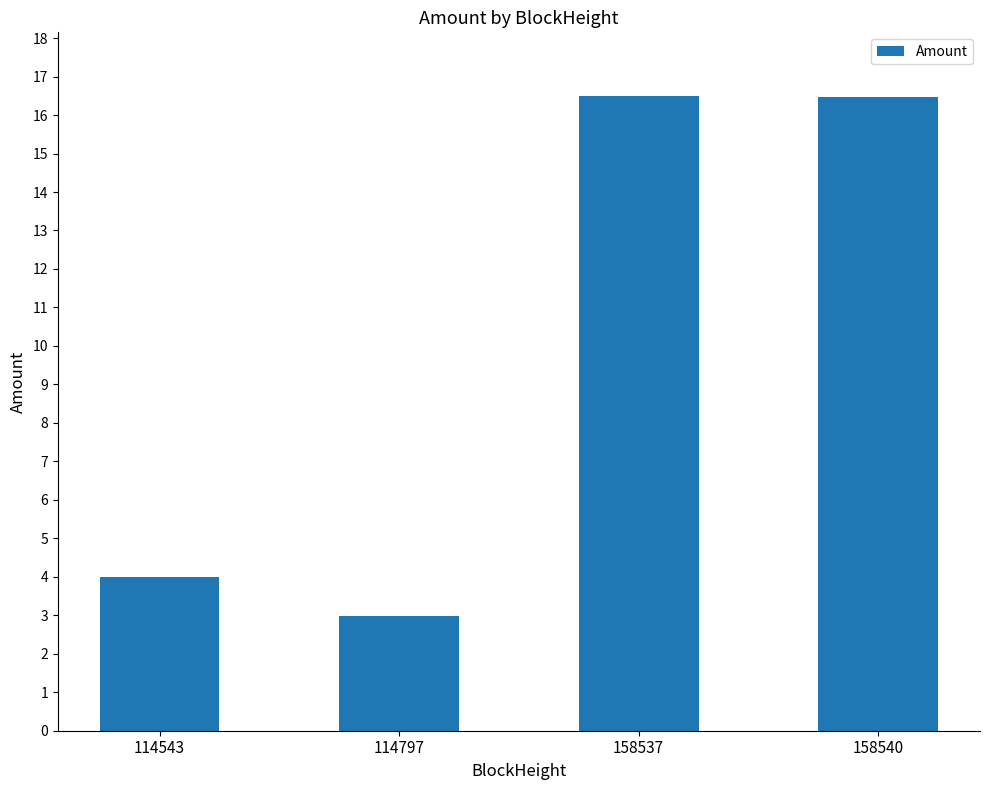

The value at 114797 is 3.0. True or false?

True